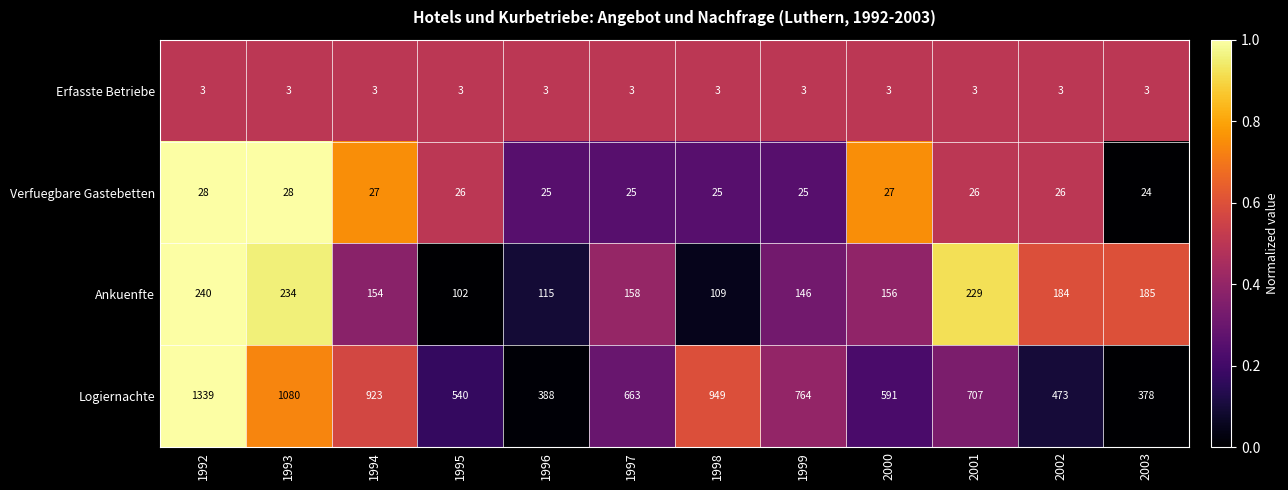

What is the difference between the highest and lowest values at 1994?

920